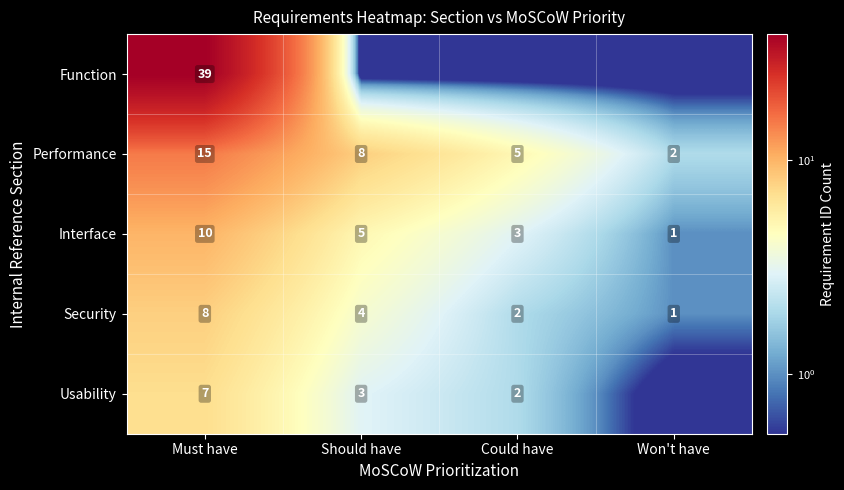

Is the value of Interface at Won't have greater than the value of Performance at Could have?

No